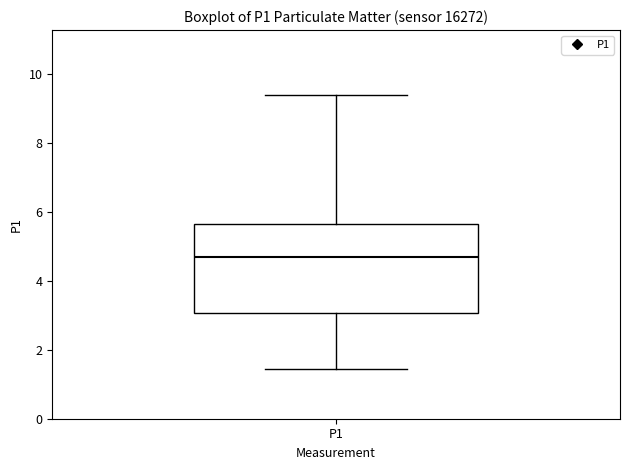

Read this box plot against the y-axis: the position of the median line, the range covered by the box, and the ends of both whiskers. The values are not printed on the chart, so give them approximately, as read against the axis.

median 4.8, box 3.0 to 5.6, whiskers 1.4 to 9.4